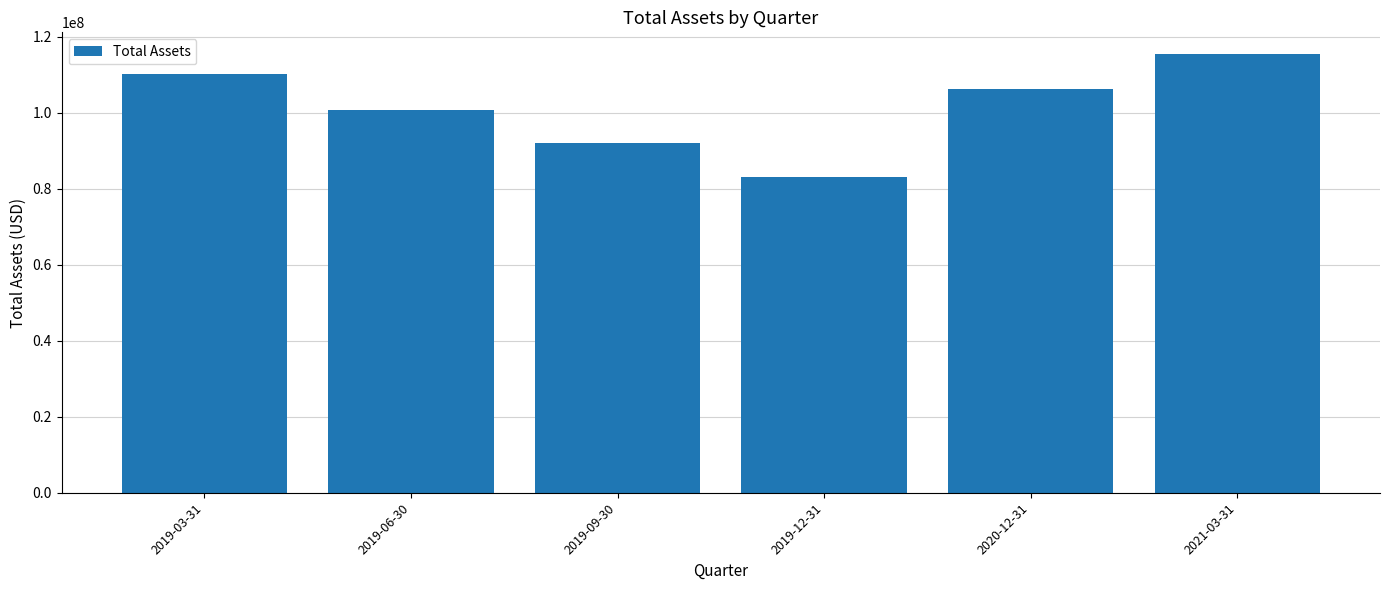

Does the chart contain any negative values?

No